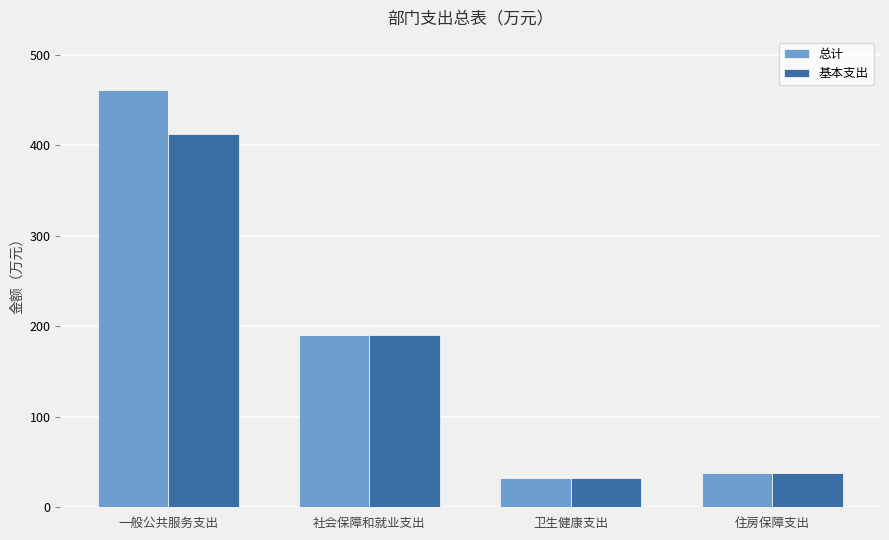

Which series has the largest range (max minus min)?

总计